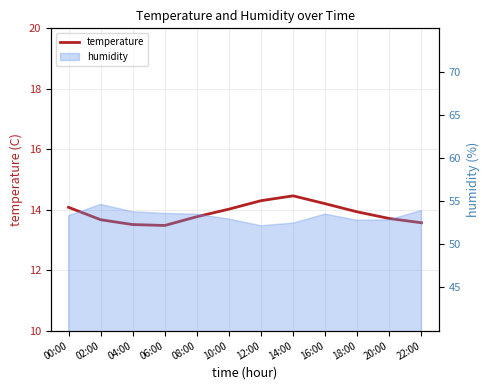

What is the label of the 1st point from the left?

00:00